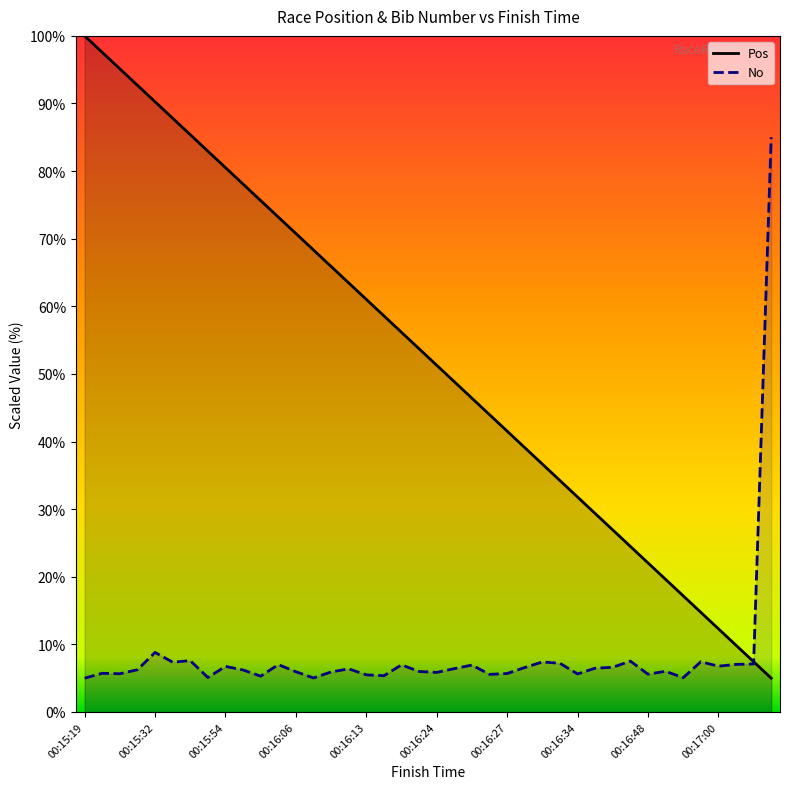

After their last crossing, which series has the higher values: No or Pos?

No